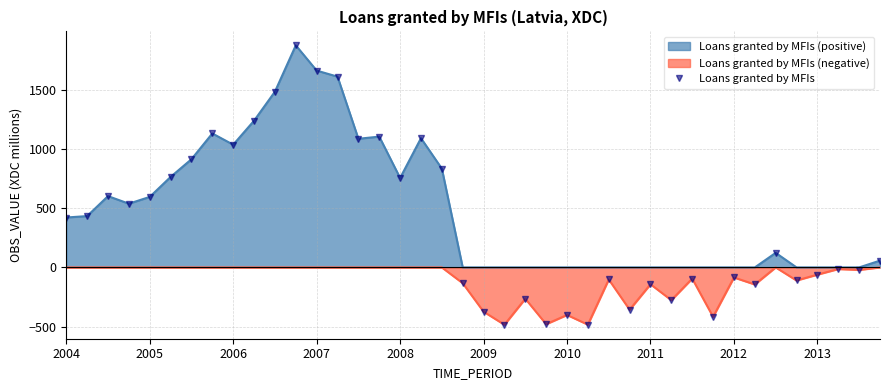

What is the greatest value displayed?

1877.5